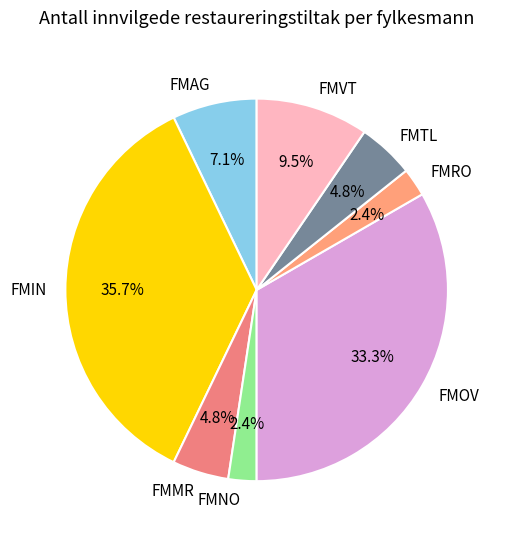

Does FMNO account for over 50% of the chart?

No